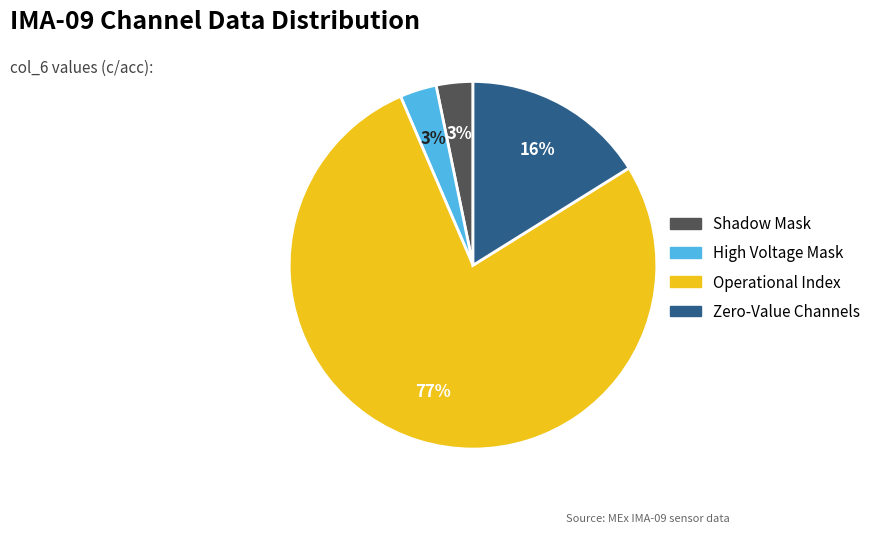

What is the largest slice in the pie chart?

Operational Index